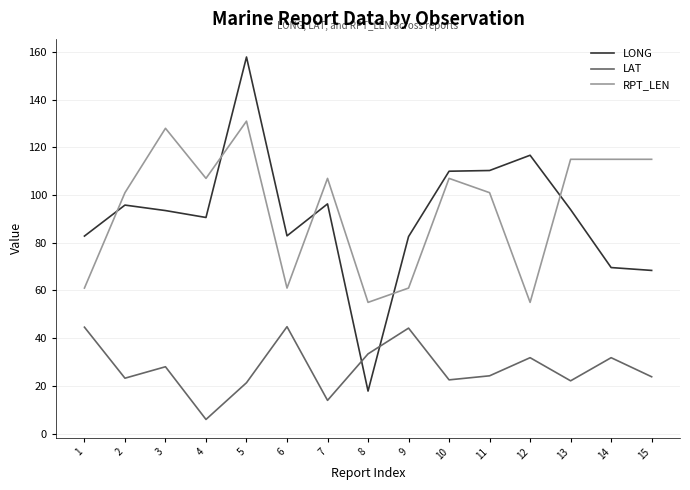

The value of LAT at 14 is 31.8. True or false?

True